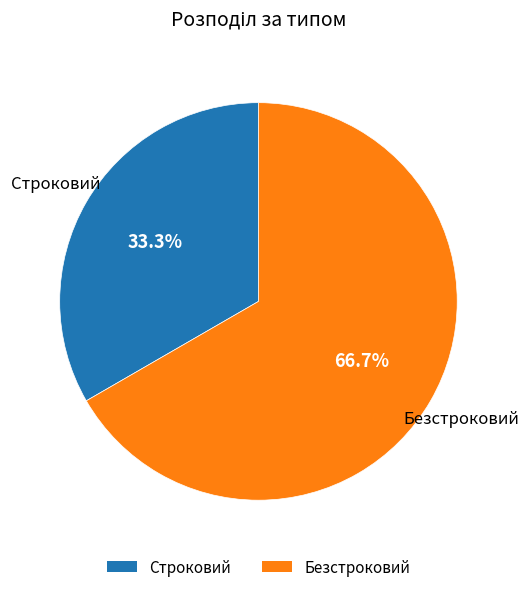

Do Безстроковий and Строковий together represent more than half of the pie?

Yes